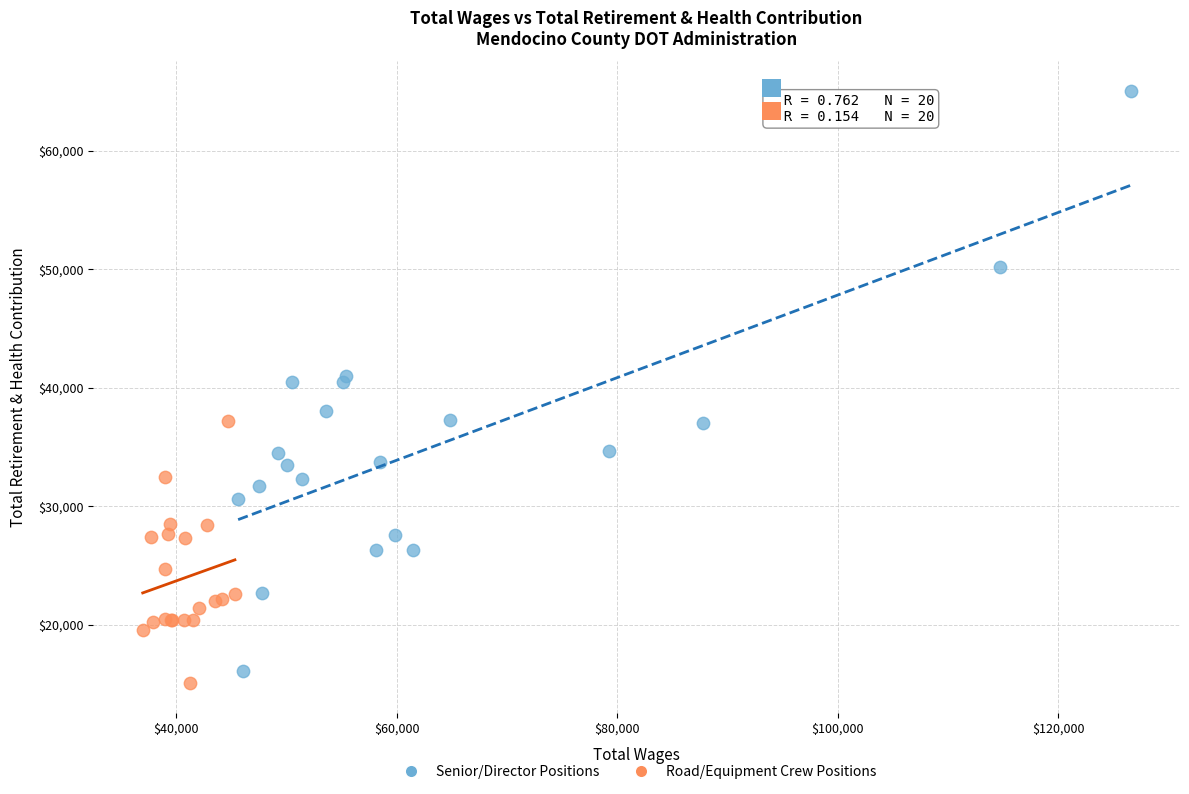

Which series has the widest spread of Y values?

Senior/Director Positions